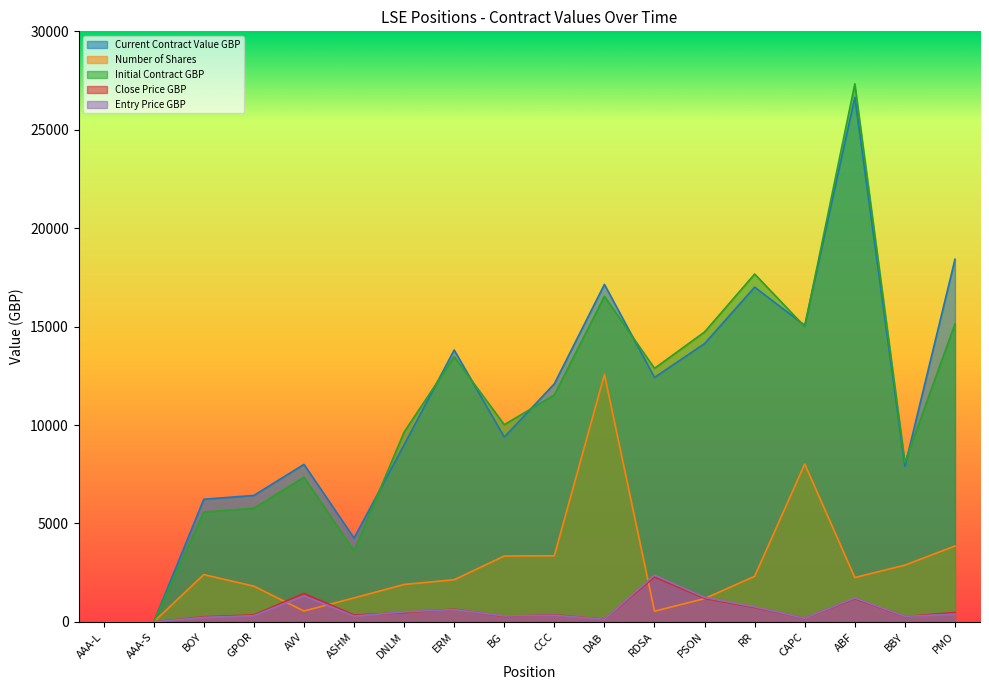

Reading right to left, transcribe all the data shown in this chart.

Current Contract Value GBP: 18419.2	7908.1	26654.1	15064.1	17007.2	14137.0	12418.4	17144.1	12096.8	9388.9	13811.6	8995.5	4260.4	8001.9	6425.1	6231.0	0.0	0.0
Number of Shares: 3855.0	2883.0	2255.0	8022.0	2318.0	1184.0	543.0	12569.0	3359.0	3346.0	2141.0	1903.0	1219.0	553.0	1815.0	2403.0	1.0	1.0
Initial Contract GBP: 15138.6	8104.1	27330.6	15001.1	17670.1	14729.0	12880.0	16540.8	11528.1	10017.9	13466.9	9642.5	3607.0	7349.4	5771.7	5577.4	0.0	0.0
Close Price GBP: 477.8	274.3	1182.0	187.8	733.7	1194.0	2287.0	136.4	360.1	280.6	645.1	472.7	349.5	1447.0	354.0	259.3	1.0	1.0
Entry Price GBP: 392.7	281.1	1212.0	187.0	762.3	1244.0	2372.0	131.6	343.2	299.4	629.0	506.7	295.9	1329.0	318.0	232.1	1.0	1.0